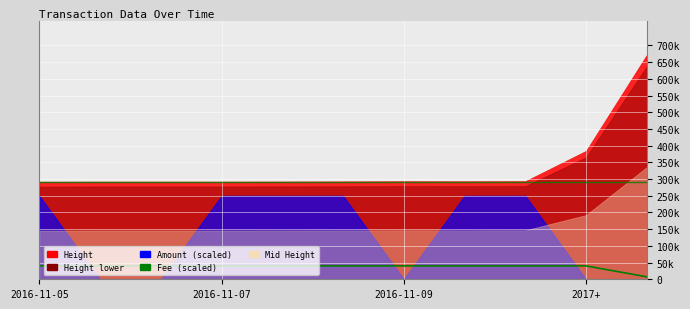

True or false: the data has more than 2 interior local peaks.

False